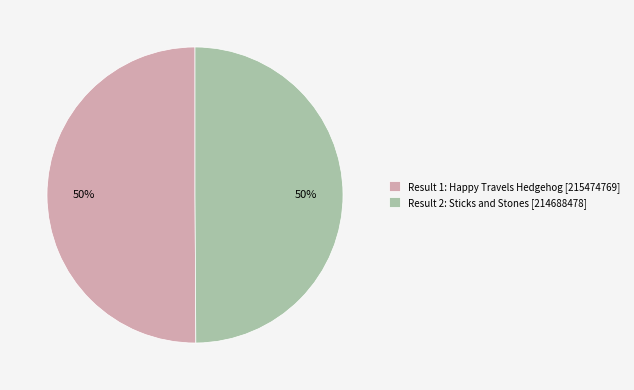

Approximately how many times larger is the value at Result 1: Happy Travels Hedgehog compared to Result 2: Sticks and Stones?

1.0